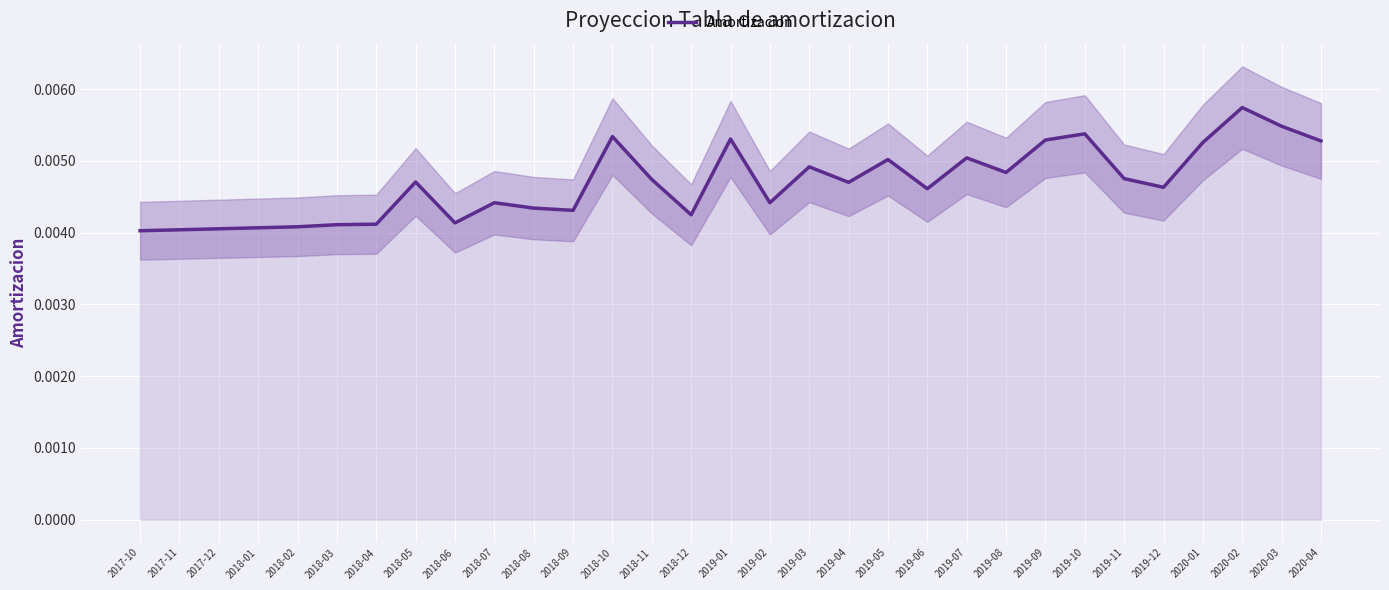

Reading left to right, list all the values displayed in this chart.

2017-10=0.0	2017-11=0.0	2017-12=0.0	2018-01=0.0	2018-02=0.0	2018-03=0.0	2018-04=0.0	2018-05=0.0	2018-06=0.0	2018-07=0.0	2018-08=0.0	2018-09=0.0	2018-10=0.0	2018-11=0.0	2018-12=0.0	2019-01=0.0	2019-02=0.0	2019-03=0.0	2019-04=0.0	2019-05=0.0	2019-06=0.0	2019-07=0.0	2019-08=0.0	2019-09=0.0	2019-10=0.0	2019-11=0.0	2019-12=0.0	2020-01=0.0	2020-02=0.0	2020-03=0.0	2020-04=0.0